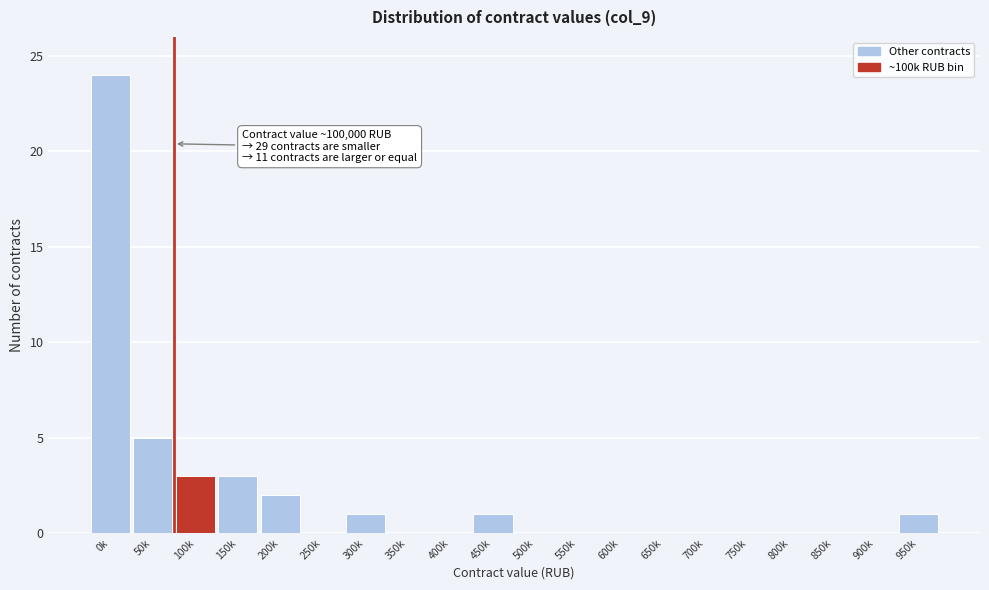

Reading left to right, extract all data points from this chart.

0k=24	50k=5	100k=3	150k=3	200k=2	250k=0	300k=1	350k=0	400k=0	450k=1	500k=0	550k=0	600k=0	650k=0	700k=0	750k=0	800k=0	850k=0	900k=0	950k=1